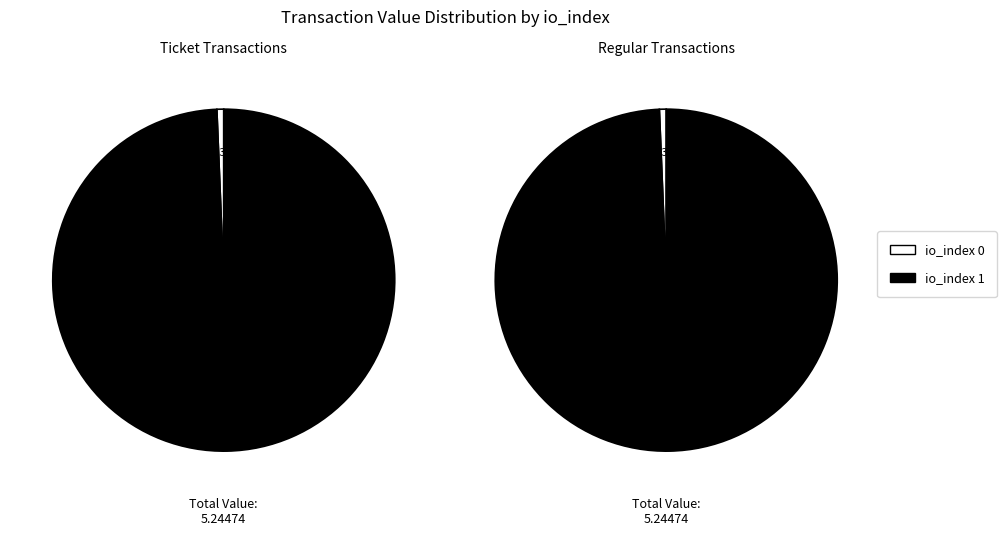

Which series changed the most between io_index 0 and io_index 1?

Ticket